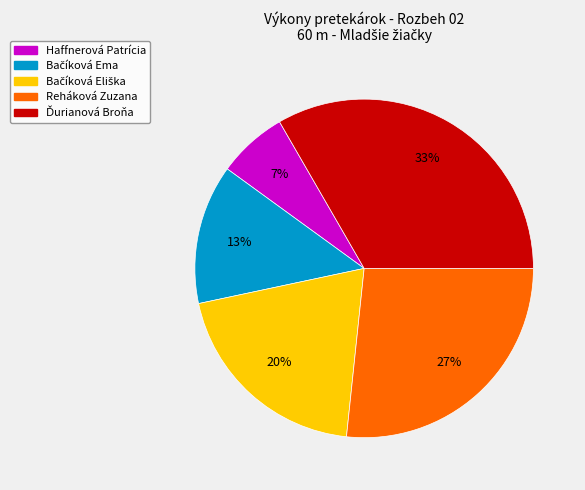

How many slices are in this pie chart?

5